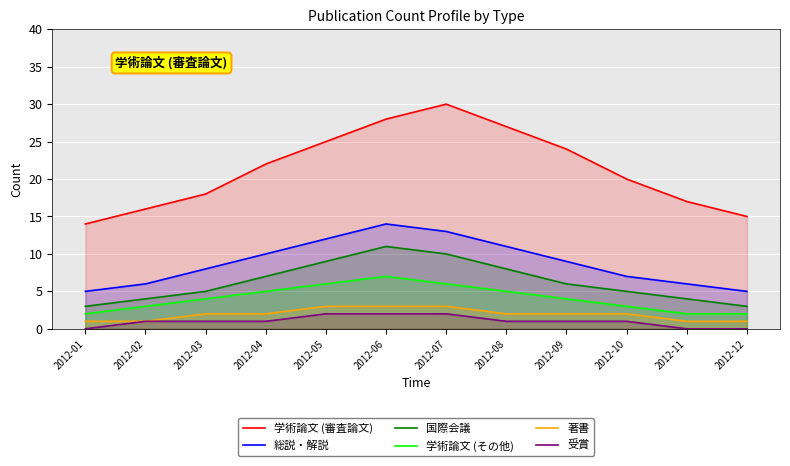

At which category is the sum across all series the highest?

2012-06